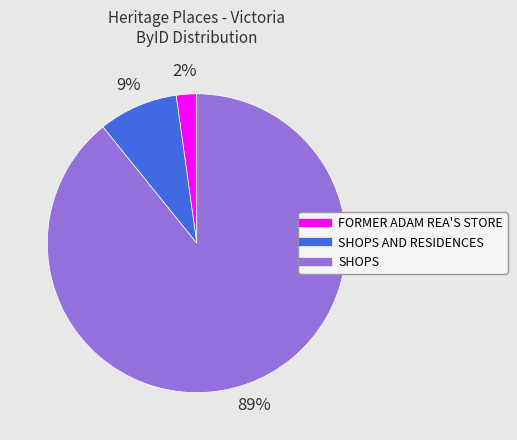

Is there a majority slice in this chart?

Yes